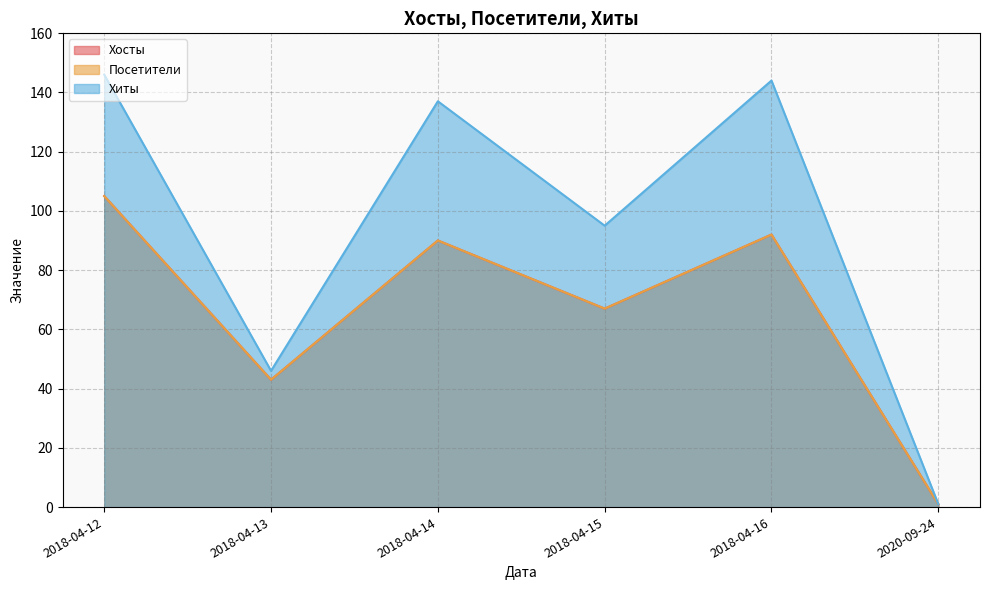

True or false: Посетители has a value of 43 at 2018-04-13.

True